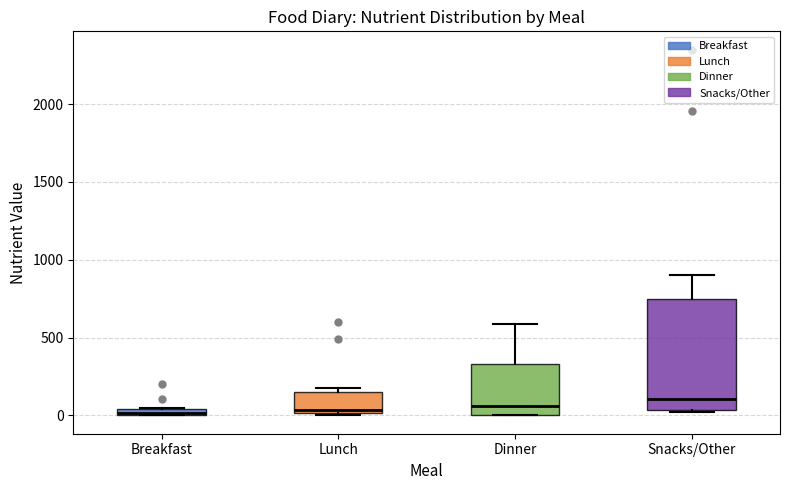

Which box is the tallest, from its lower edge to its upper edge?

Snacks/Other